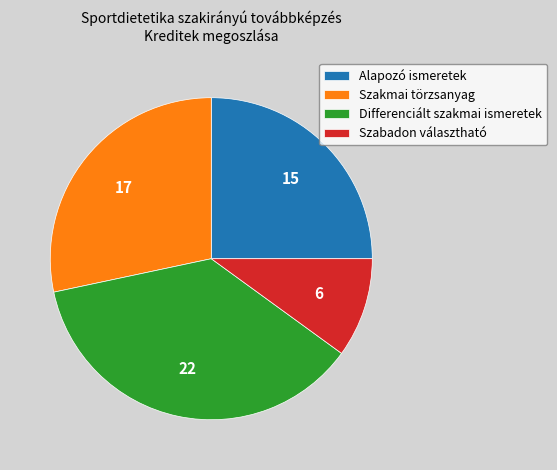

Combined, do Differenciált szakmai ismeretek and Alapozó ismeretek account for over 50%?

Yes